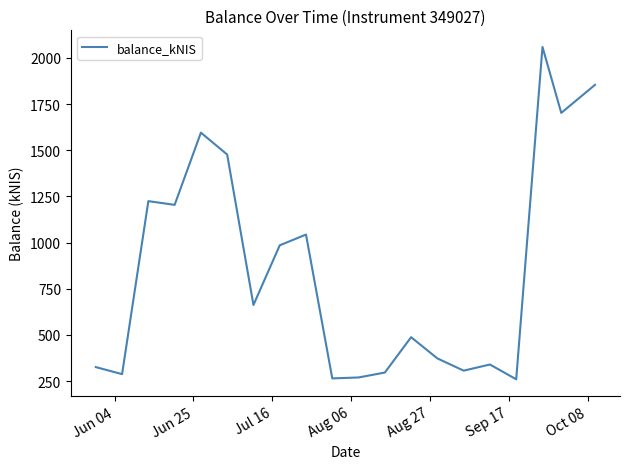

What is the greatest value displayed?

2059.7